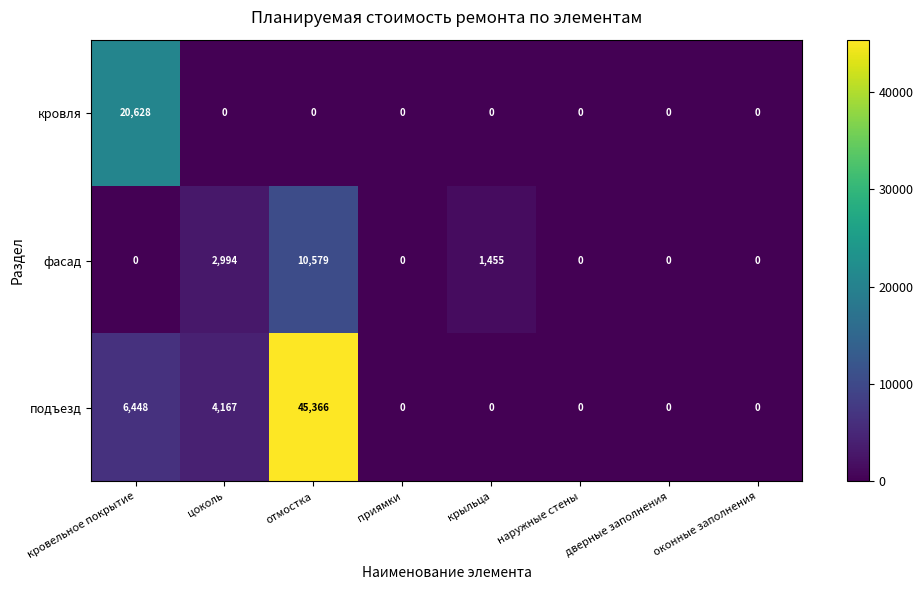

The кровля series shows 7671 at отмостка. True or false?

False